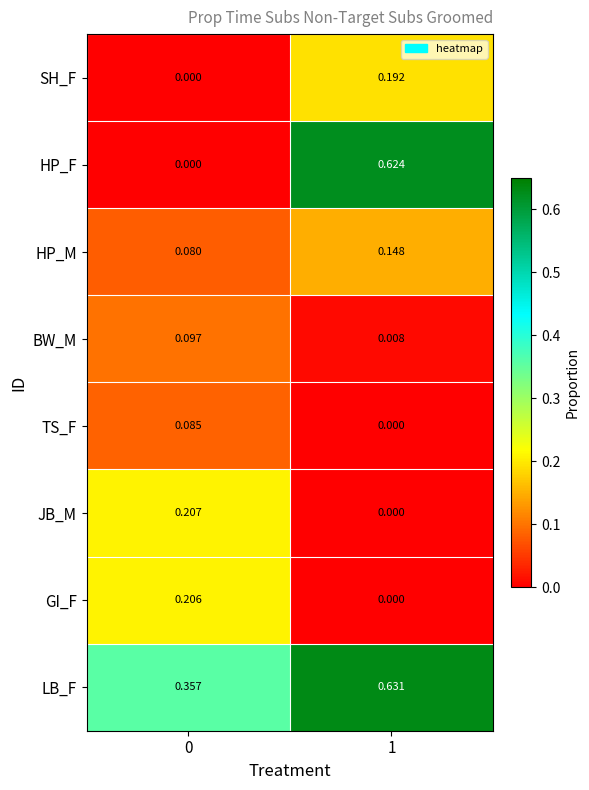

What is the total value across all series at 0?

1.0